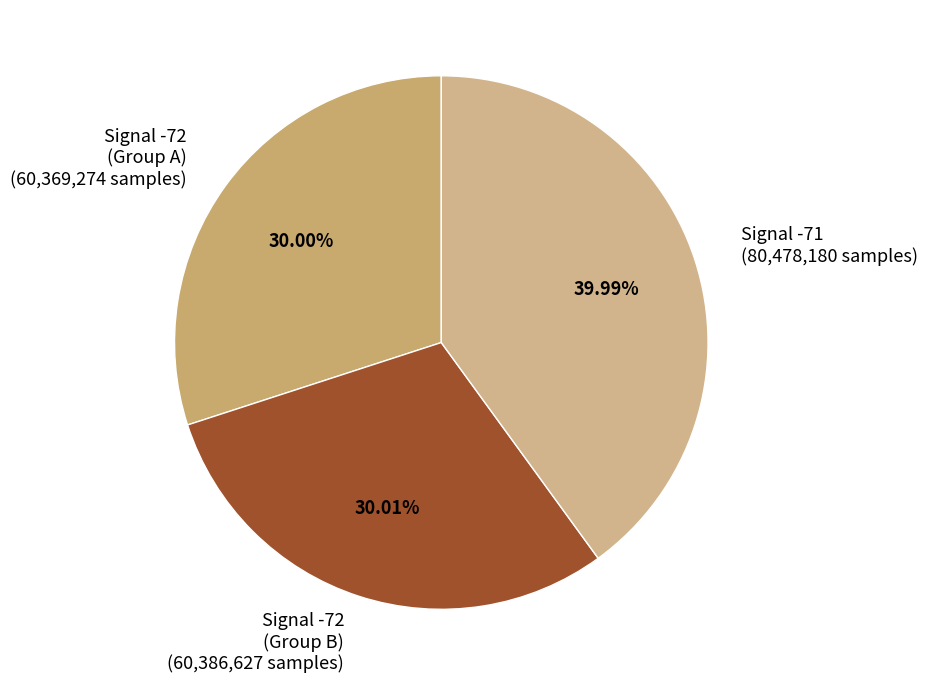

Combined, do Signal -71 (80,478,180 samples) and Signal -72 (Group A) (60,369,274 samples) account for over 50%?

Yes